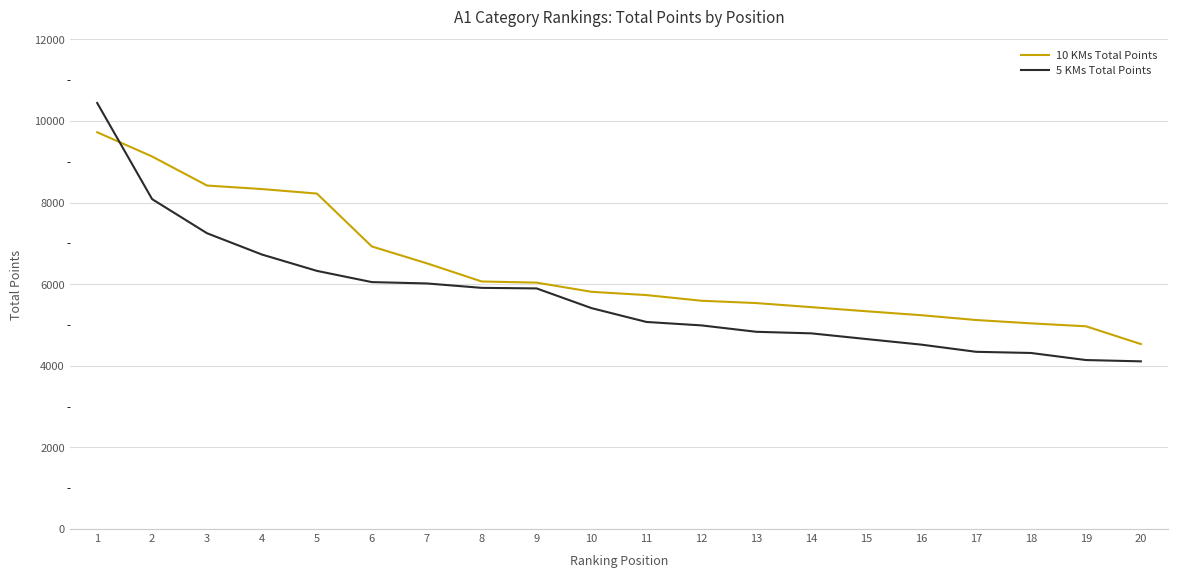

What is the sum of all 10 KMs Total Points values?

127714